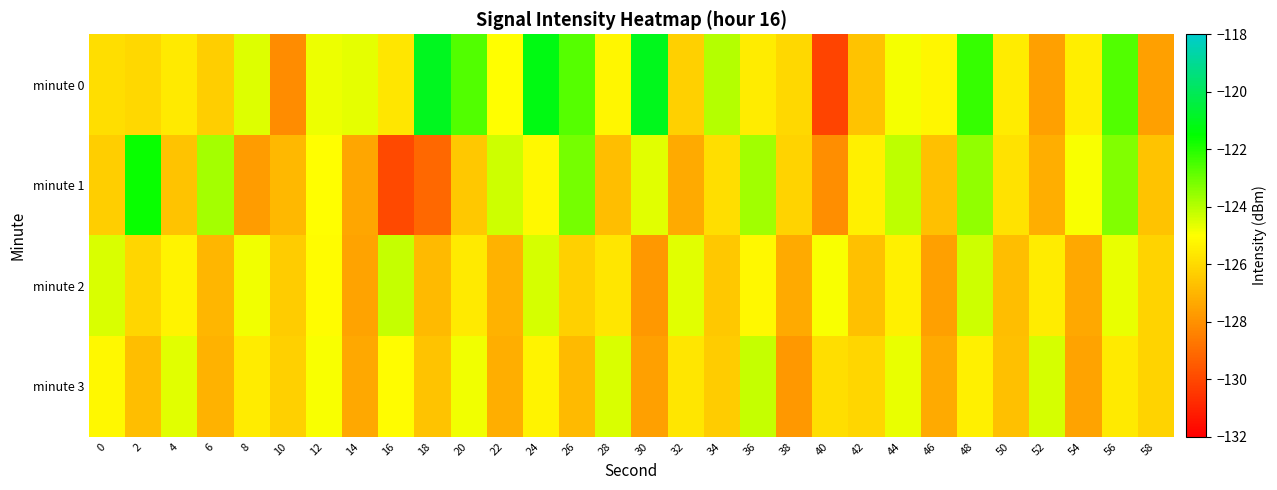

Between 6 and 18, which is larger?

18